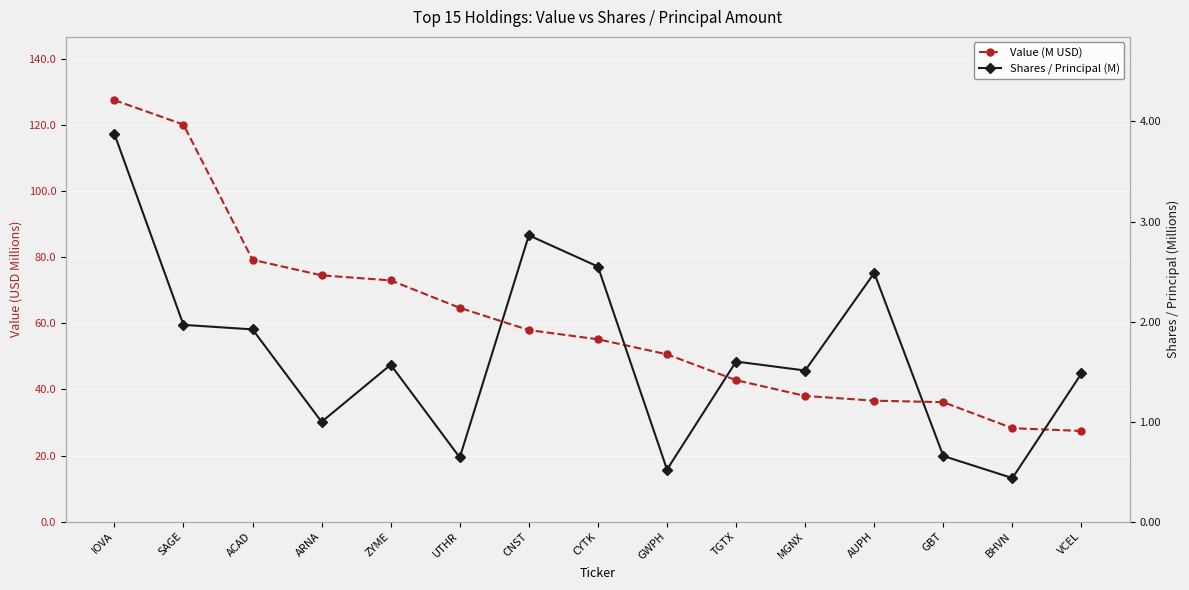

True or false: Shares / Principal (M) has more than 0 interior local peaks.

True